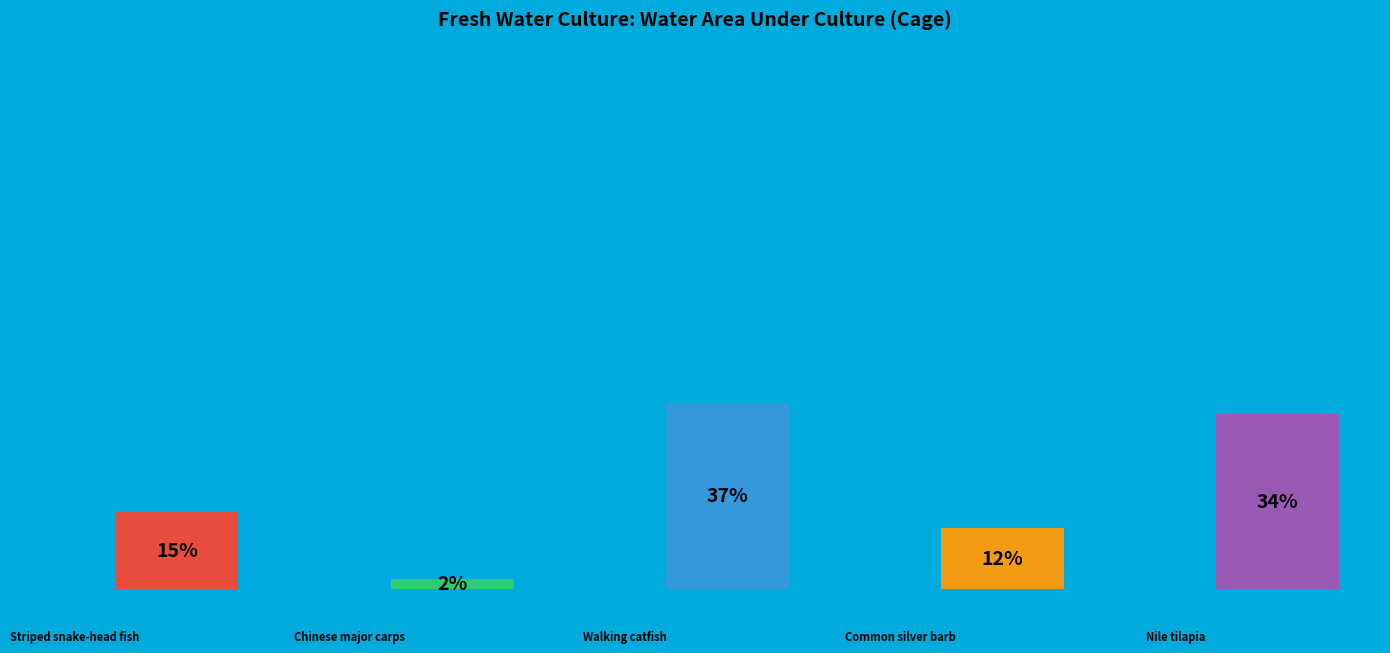

Does Common silver barb represent more than half of the total?

No